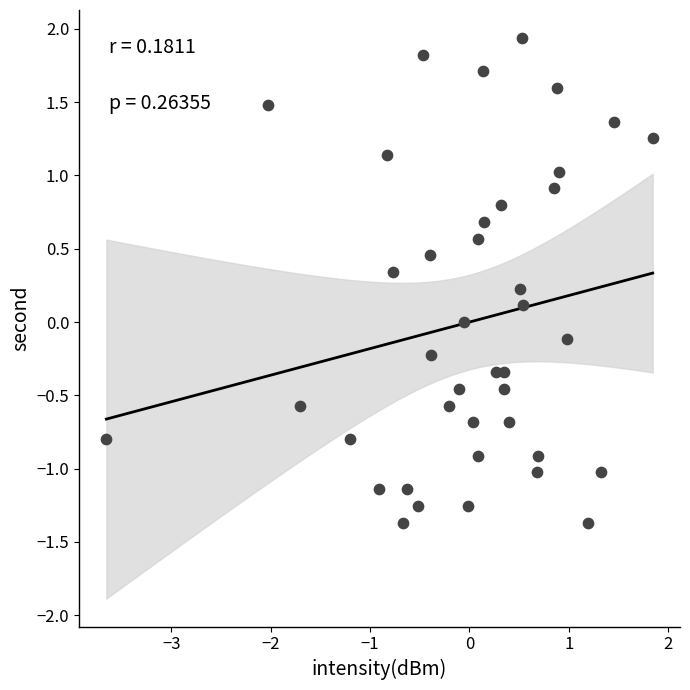

What is the range of Y values (max minus min)?

3.3